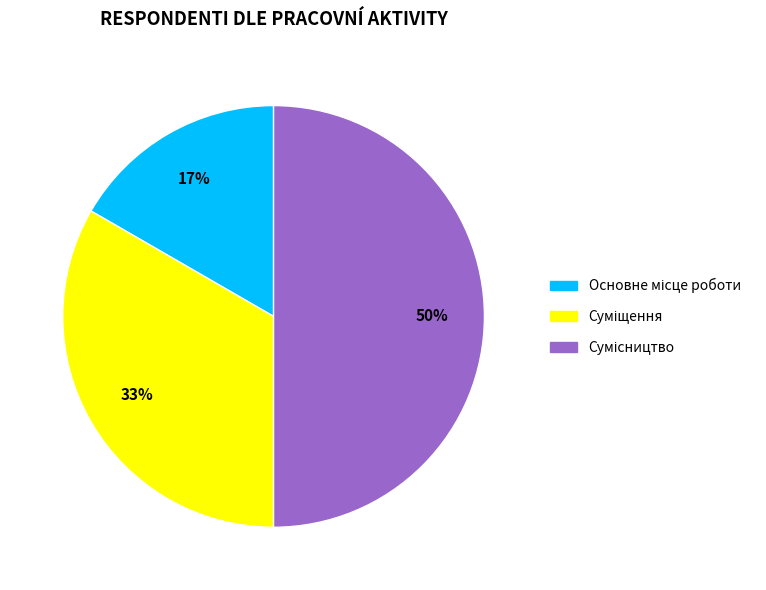

To the nearest percent, what is the average slice percentage?

33%